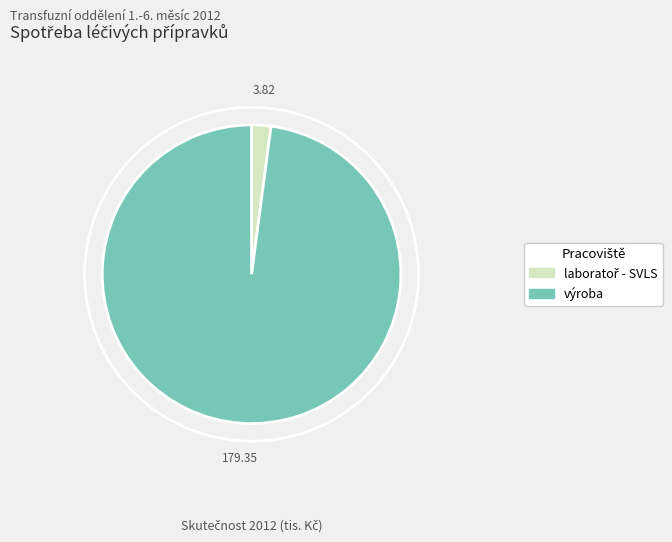

Which category has the biggest portion of the pie?

výroba